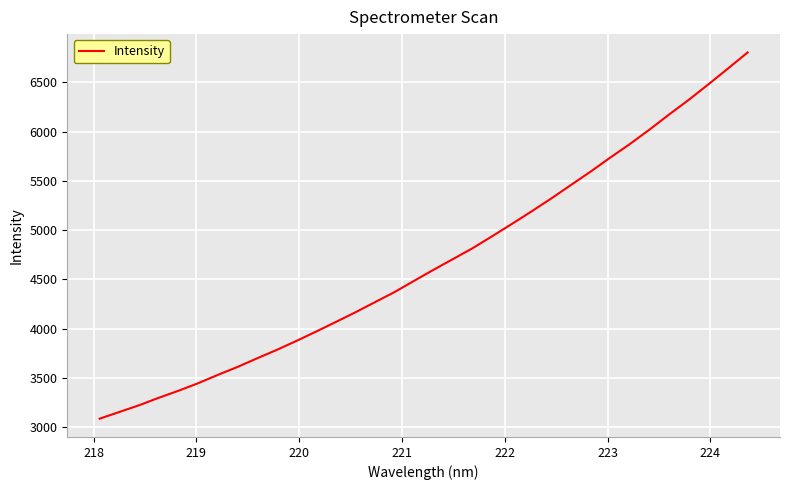

What is the smallest value displayed?

3087.2